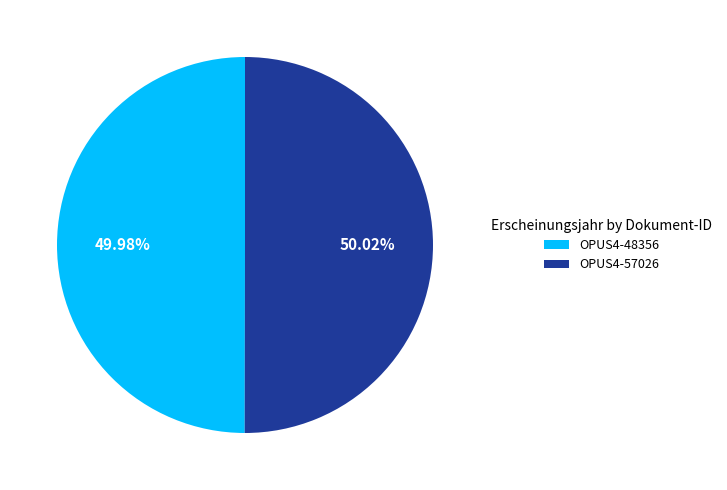

To the nearest percent, what percentage of the pie is OPUS4-57026?

50%